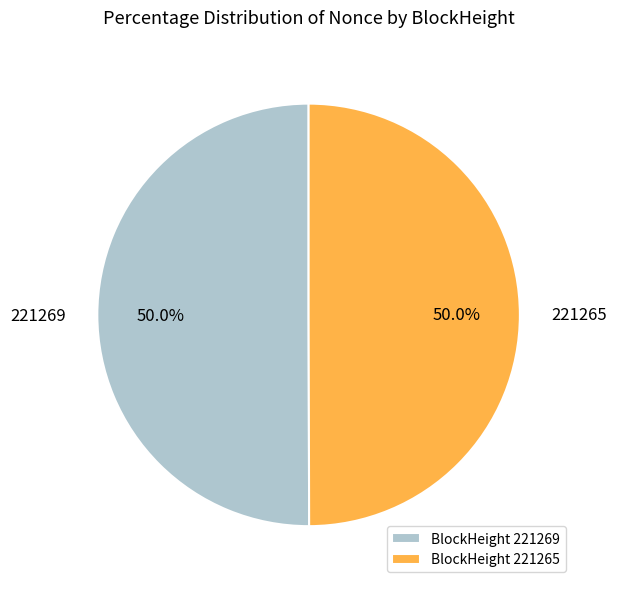

Is it true that 221265 is 50% of the pie?

True